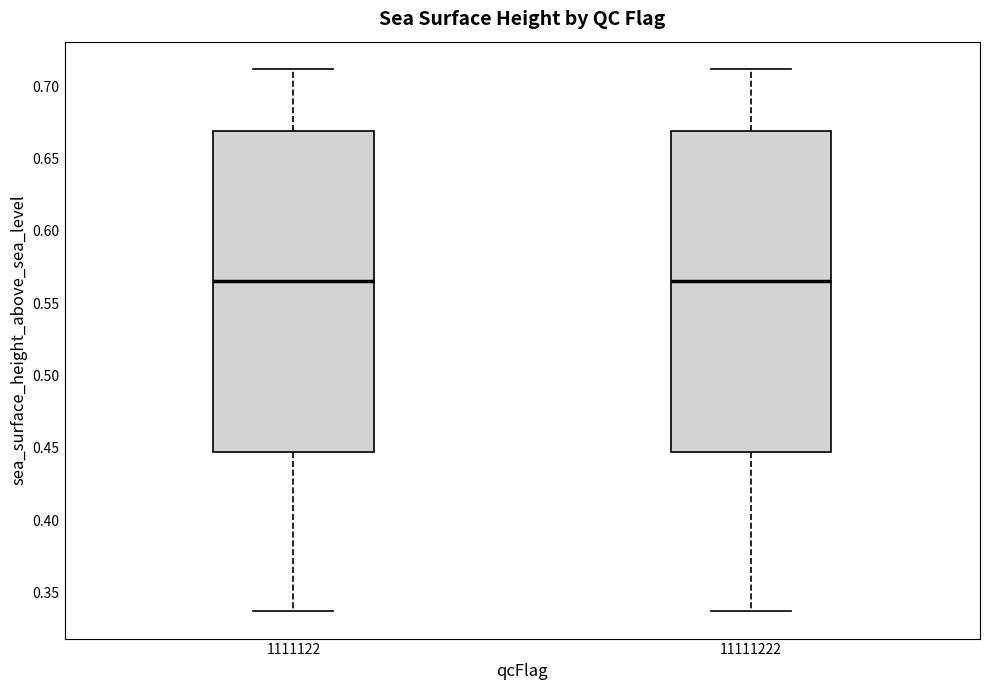

Reading left to right, transcribe this box plot: for each box, give where its median line is, the range the box spans, and where its two whiskers end, as read against the y-axis. The values are not printed on the chart, so give them approximately, as read against the axis.

1111122: median 0.565, box 0.450 to 0.670, whiskers 0.335 to 0.710
11111222: median 0.565, box 0.450 to 0.670, whiskers 0.335 to 0.710